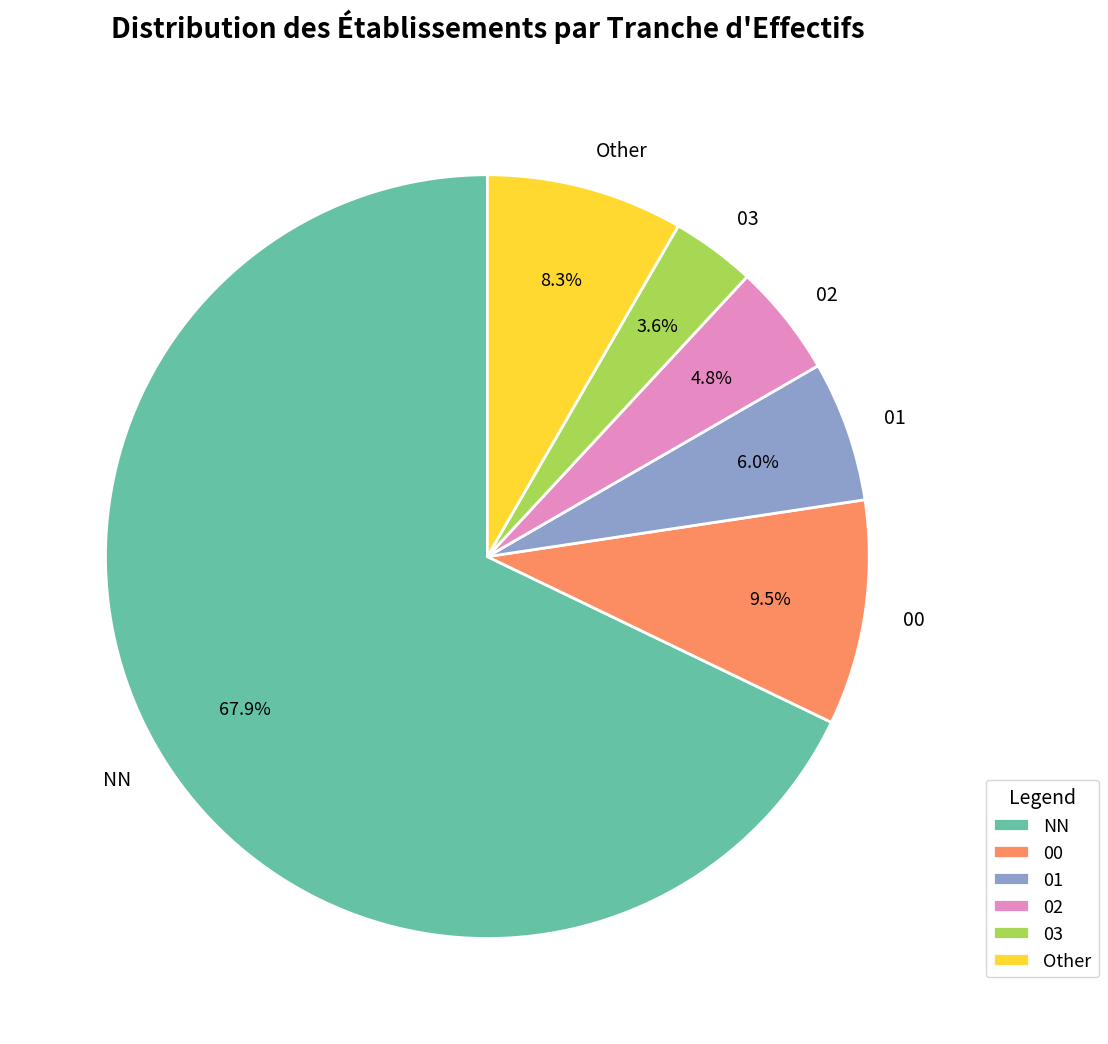

Rank the categories by value from highest to lowest.

NN, 00, Other, 01, 02, 03